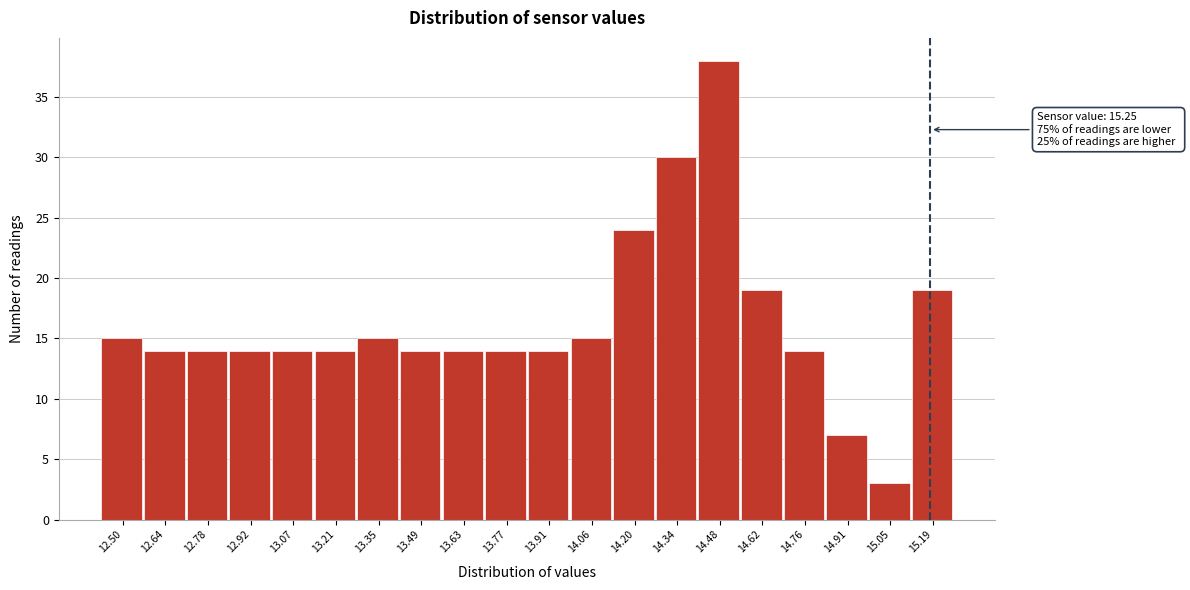

Reading left to right, list all the values displayed in this chart.

15	14	14	14	14	14	15	14	14	14	14	15	24	30	38	19	14	7	3	19